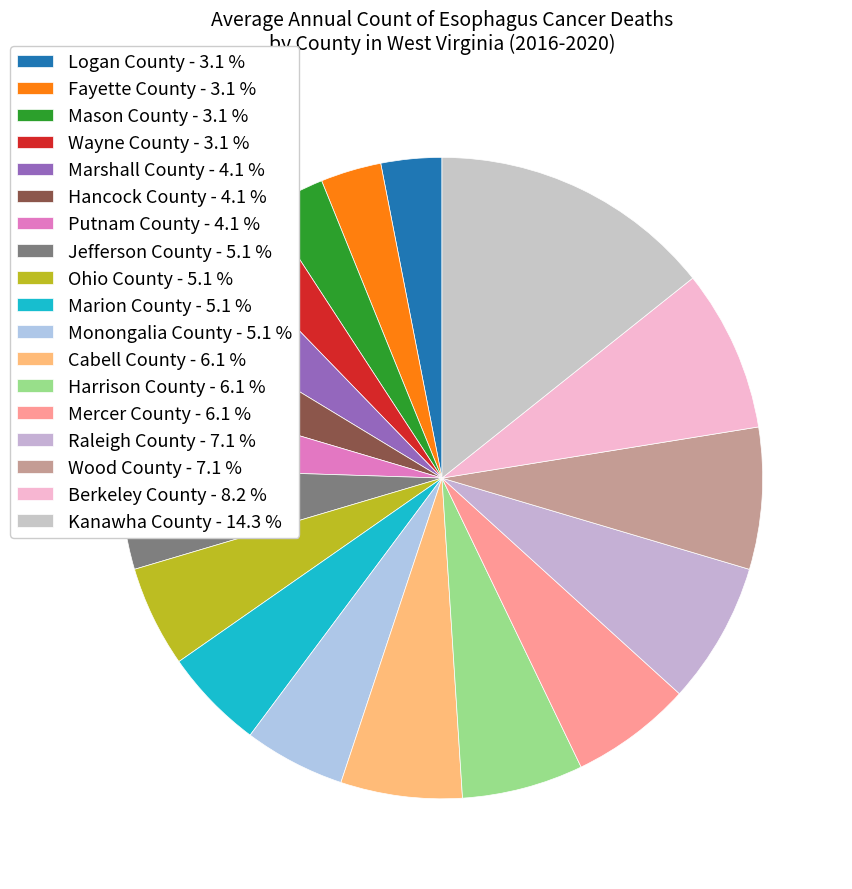

Is there a majority slice in this chart?

No